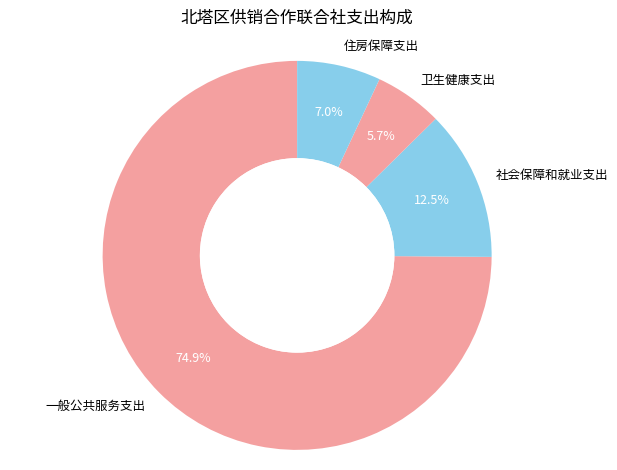

Does 社会保障和就业支出 account for over 50% of the chart?

No